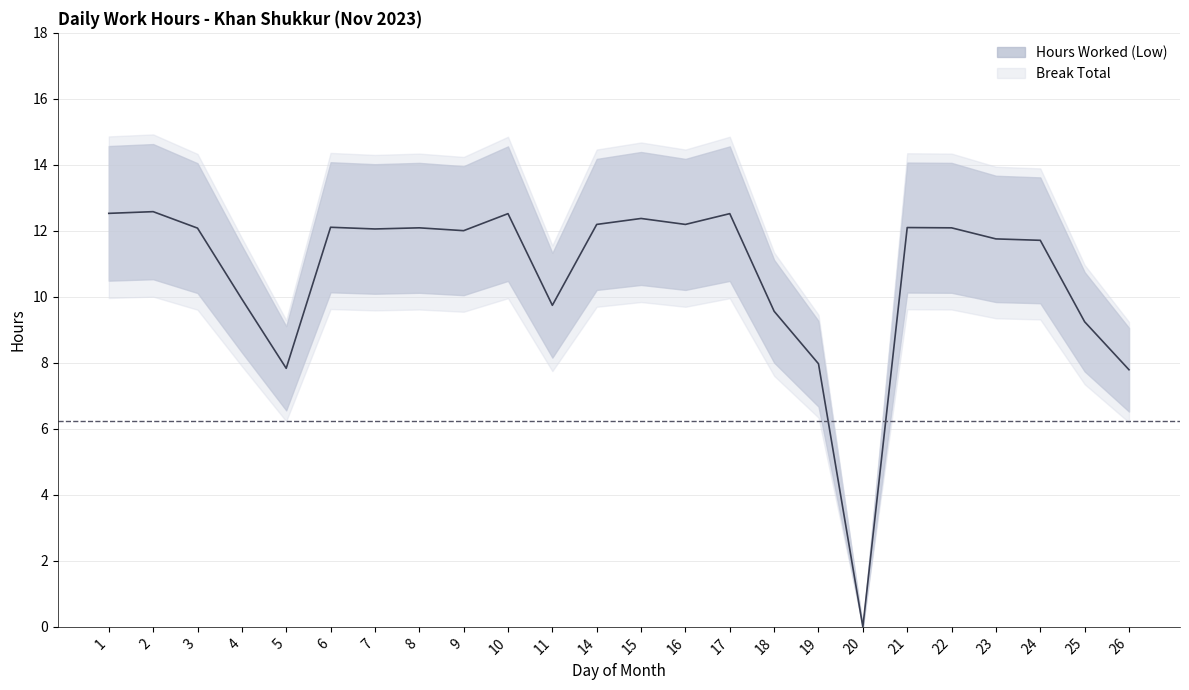

List the labels in order of value, smallest first.

20, 26, 5, 19, 25, 18, 11, 4, 24, 23, 9, 7, 3, 8, 22, 21, 6, 14, 16, 15, 10, 17, 1, 2